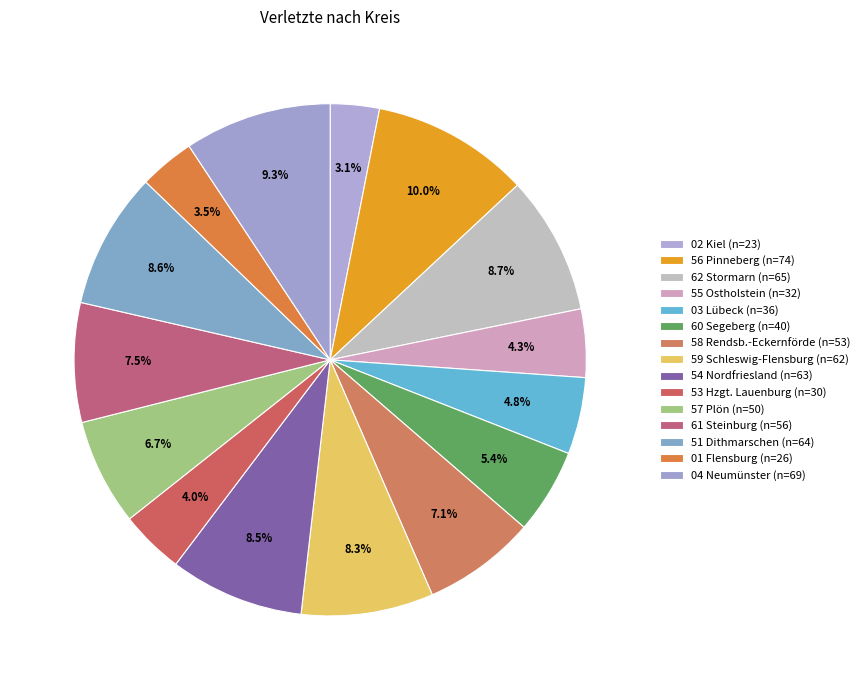

Combined, do 54 Nordfriesland and 51 Dithmarschen account for over 50%?

No